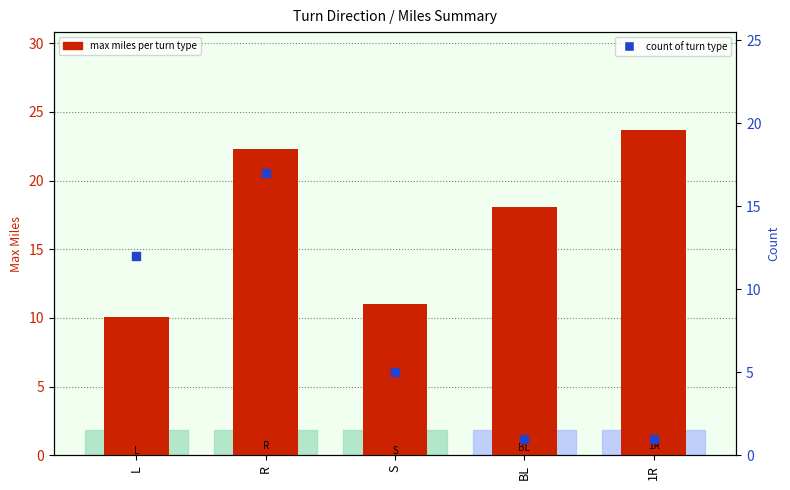

Which series contains the highest Y value?

max miles per turn type